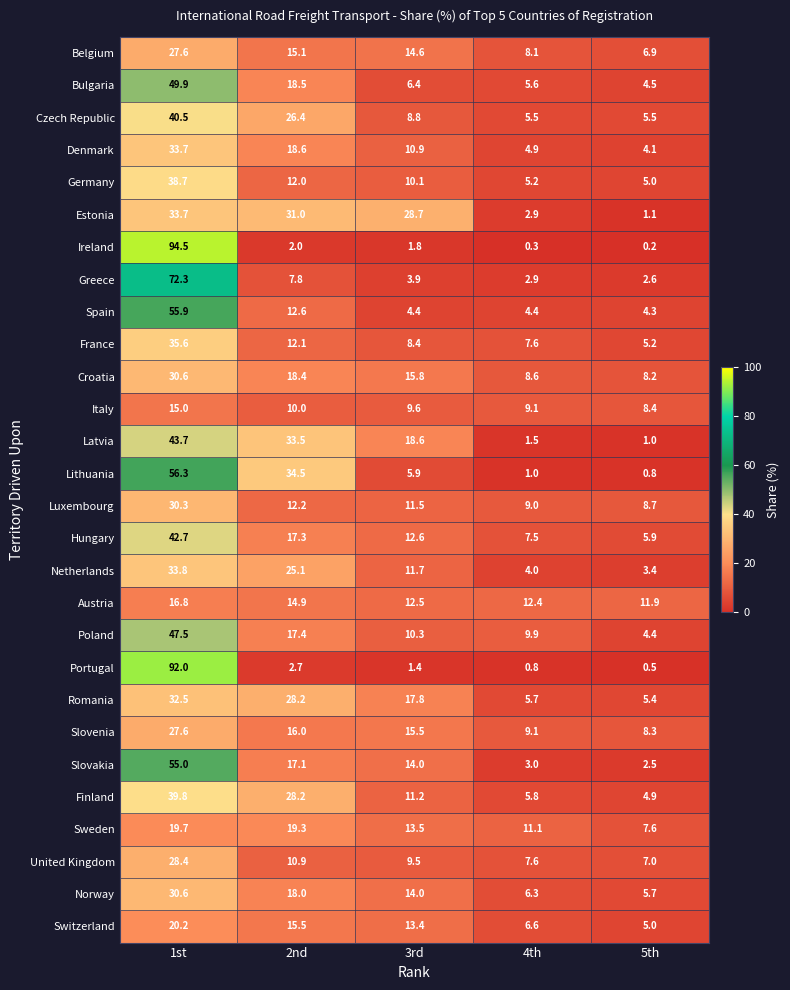

What is the sum of all France values?

68.9